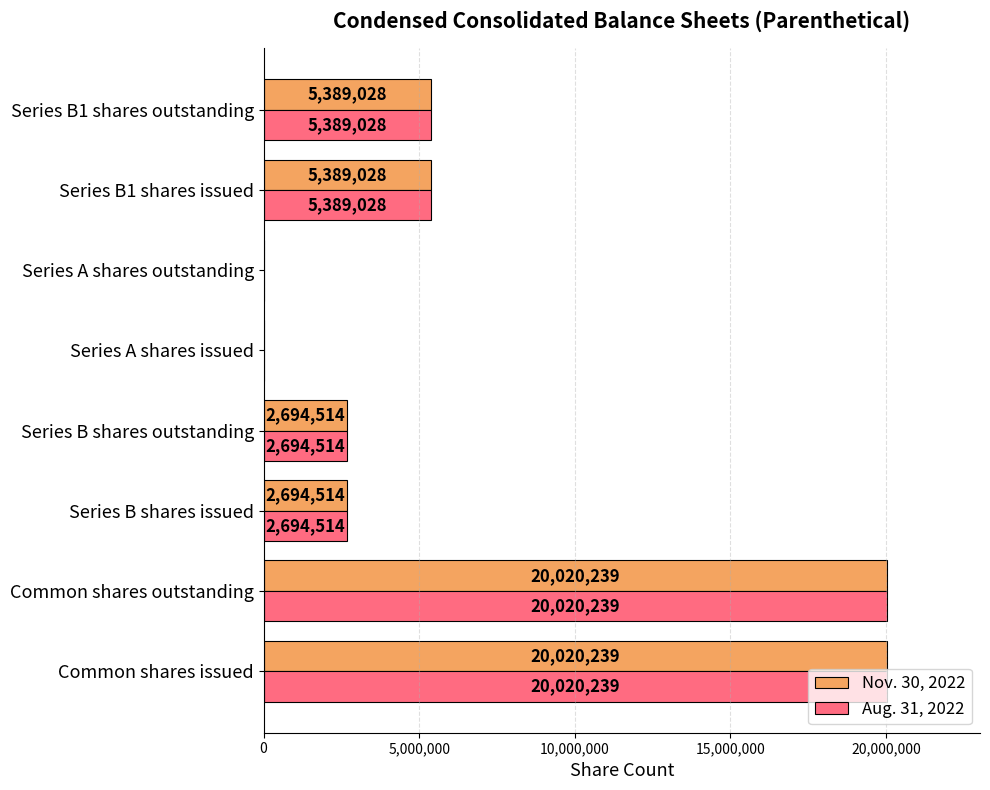

What is the total value across all series at Common shares outstanding?

40040478